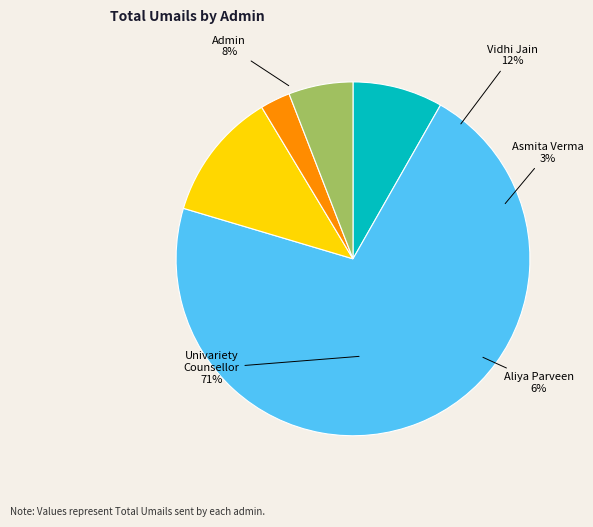

Is it true that Admin is 1% of the pie?

False